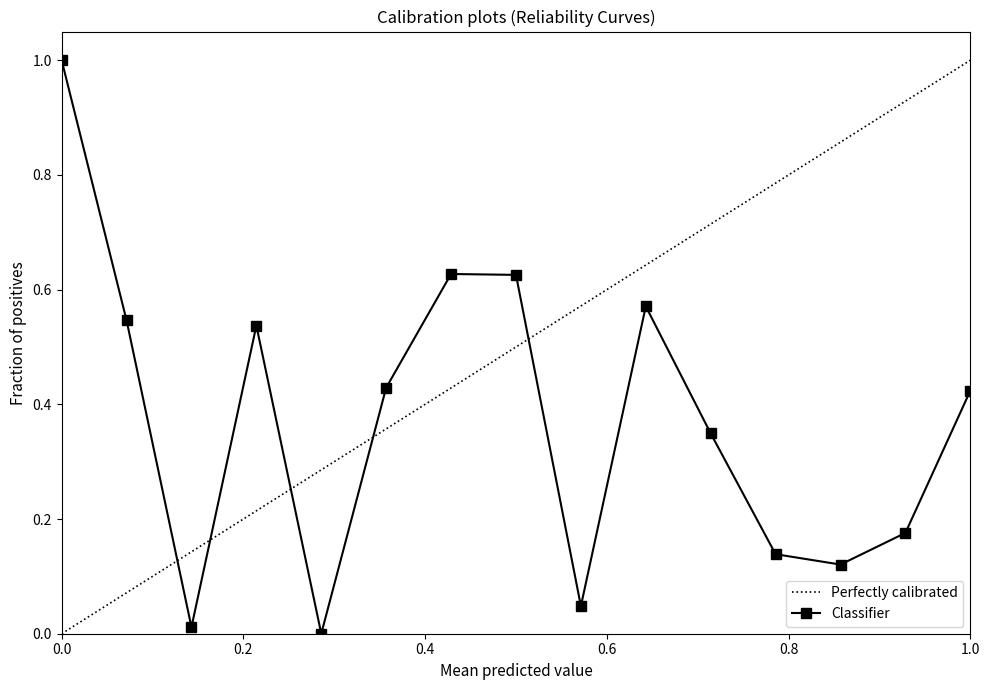

In Classifier, how many points are lower than both neighbors (excluding endpoints)?

4